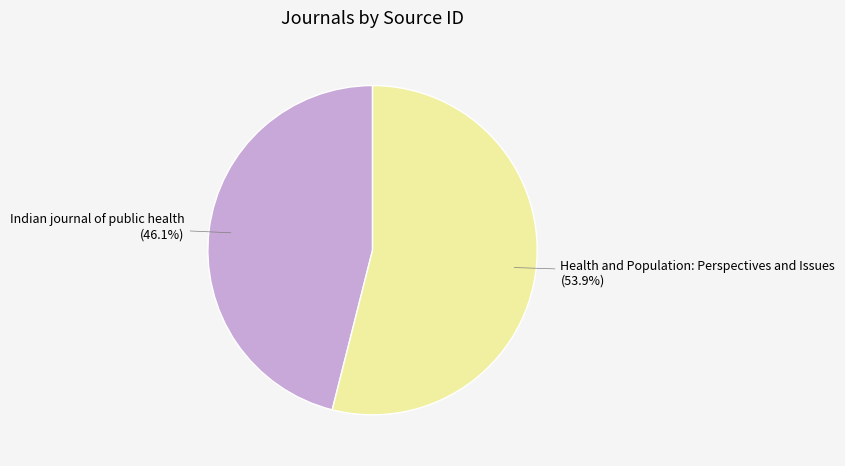

Which slice is the smallest?

Indian journal of public health